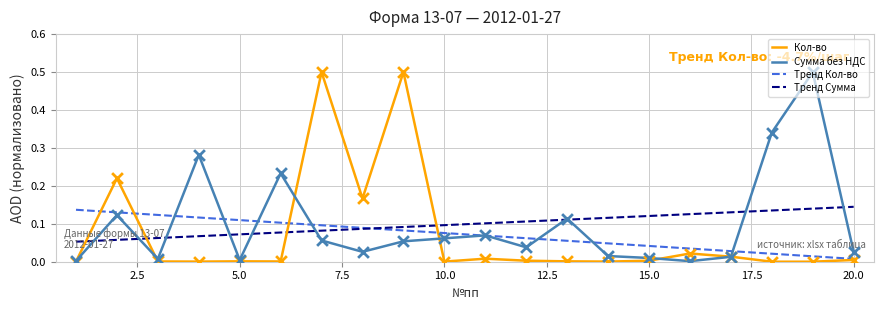

How many intersections are there between Кол-во and Тренд Сумма?

4